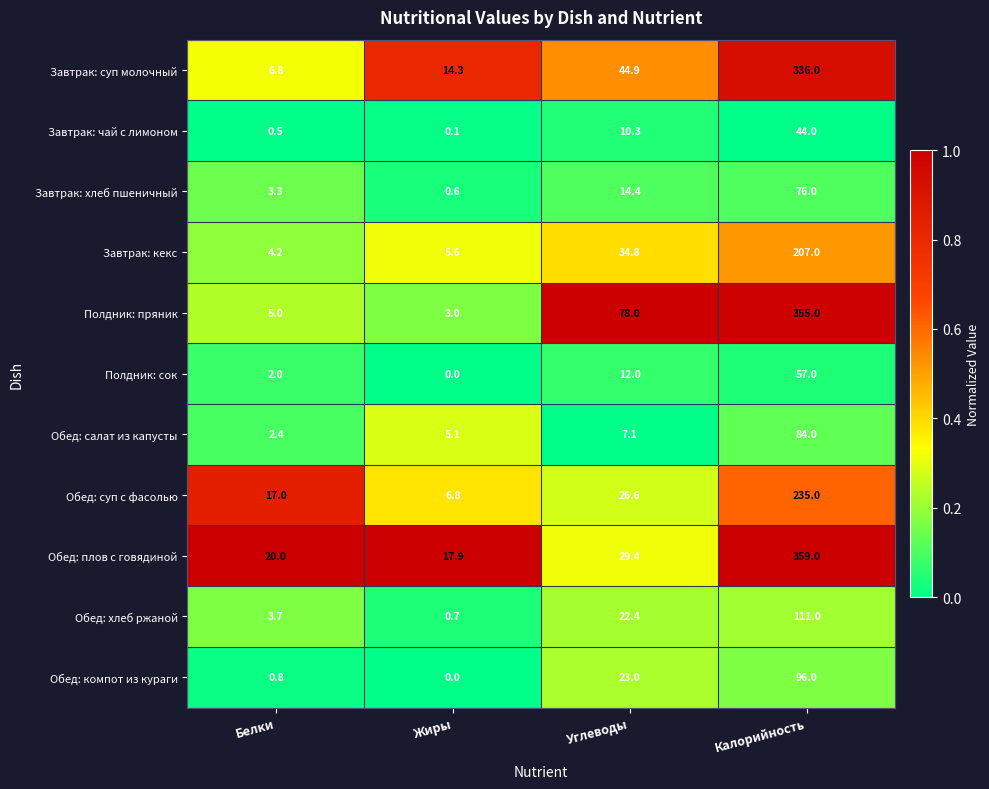

At which category does the chart reach its peak across all series?

Калорийность